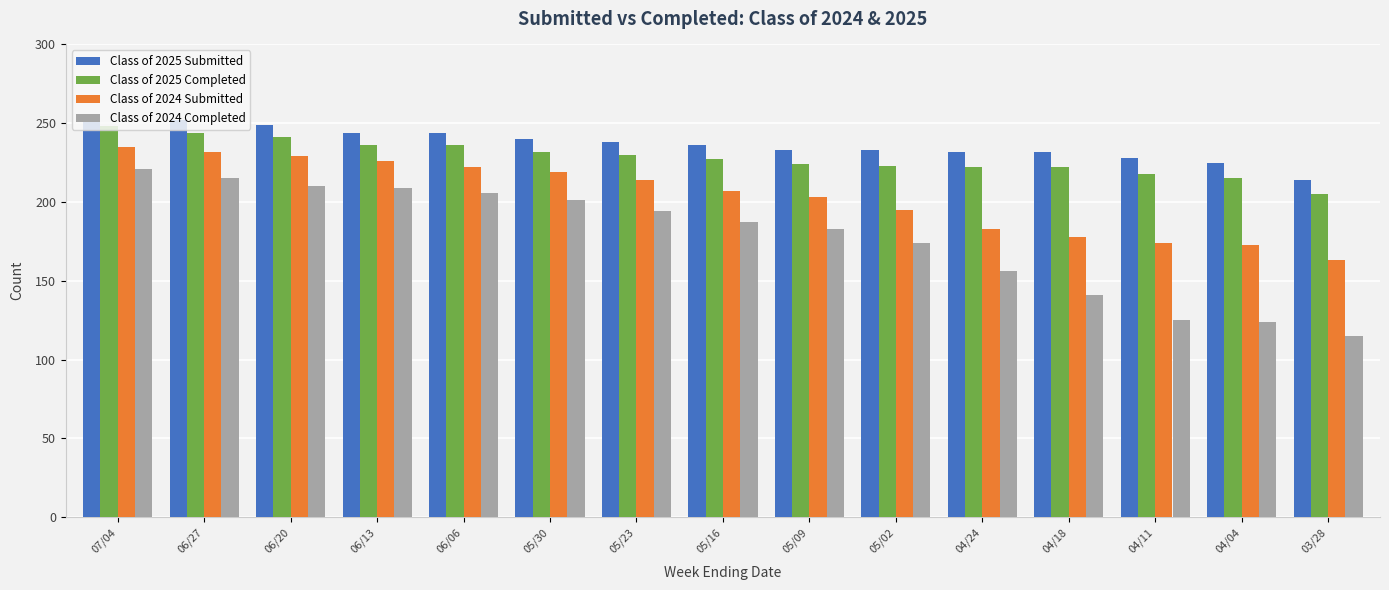

What is the smallest value displayed?

115